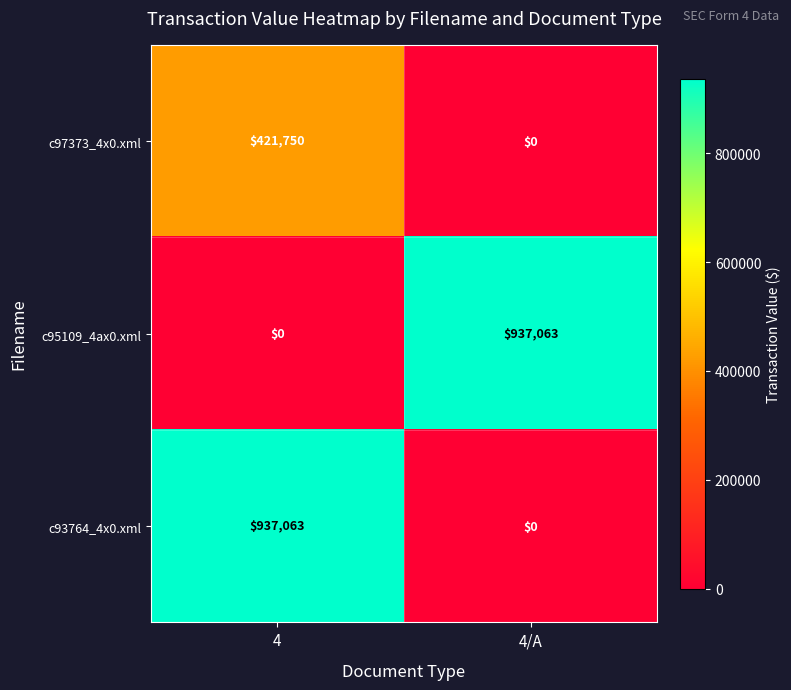

What is the sum of the c95109_4ax0.xml values at 4 and 4/A?

937063